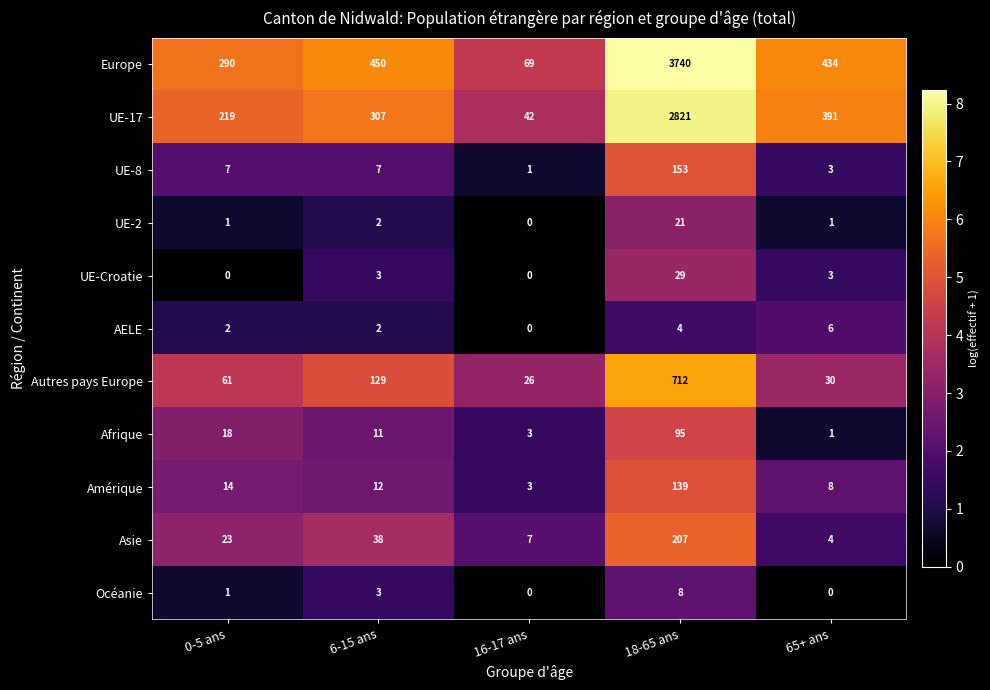

What is the difference between the second highest and minimum values in the AELE series?

4